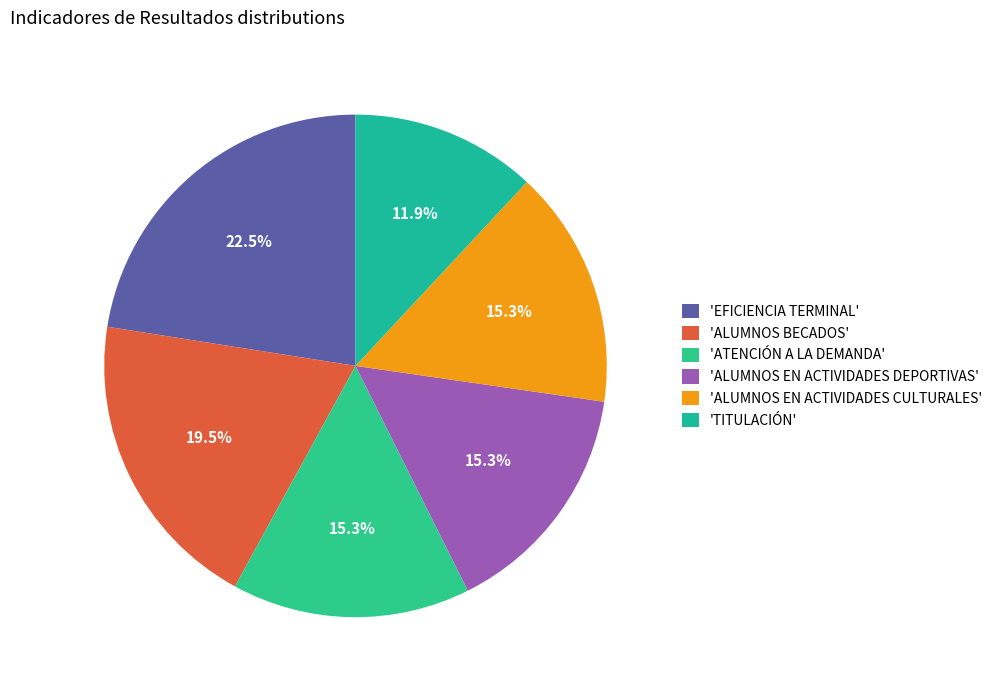

Which category has the smallest portion of the pie?

'TITULACIÓN'